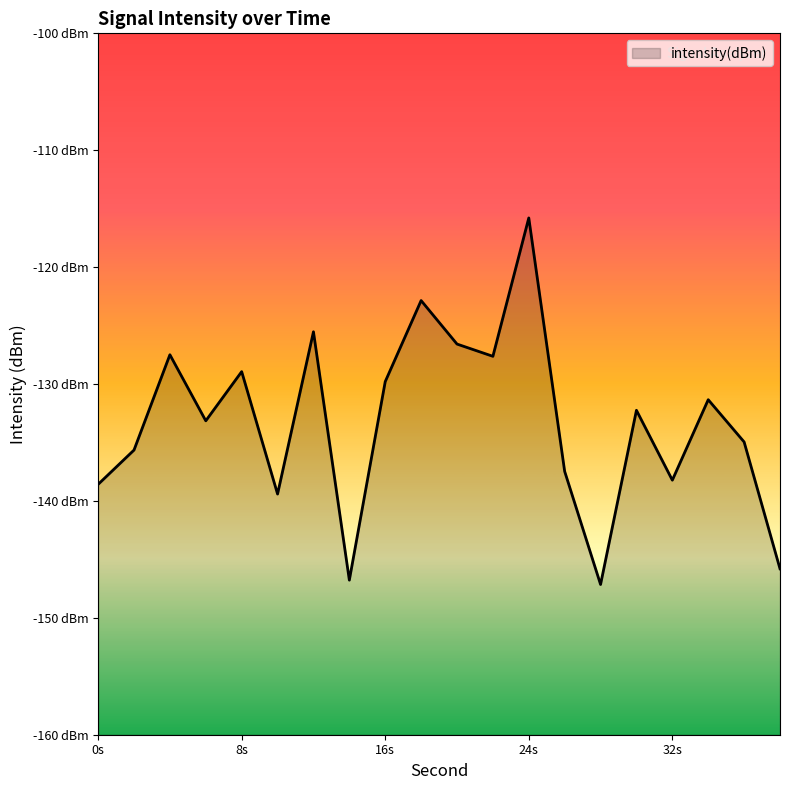

What is the sum of the values at 36 and 8?

-263.9